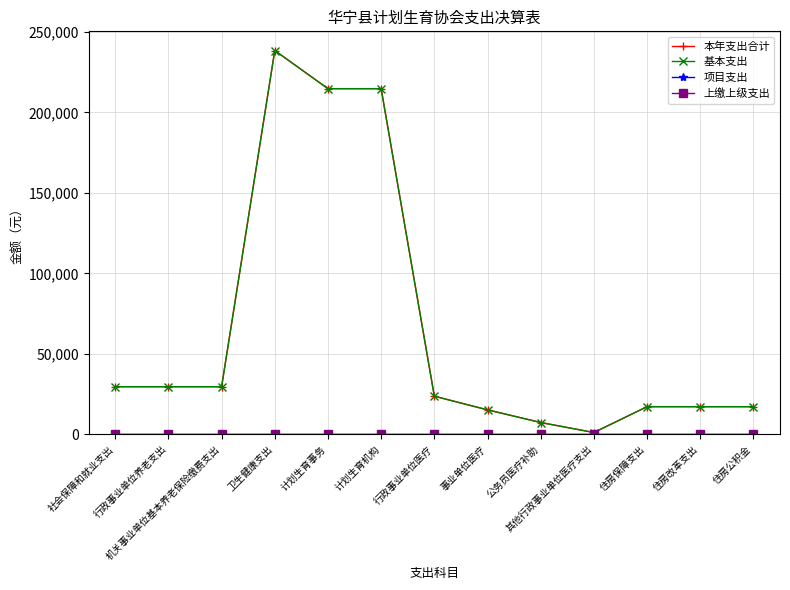

Does the chart have visible grid lines?

Yes